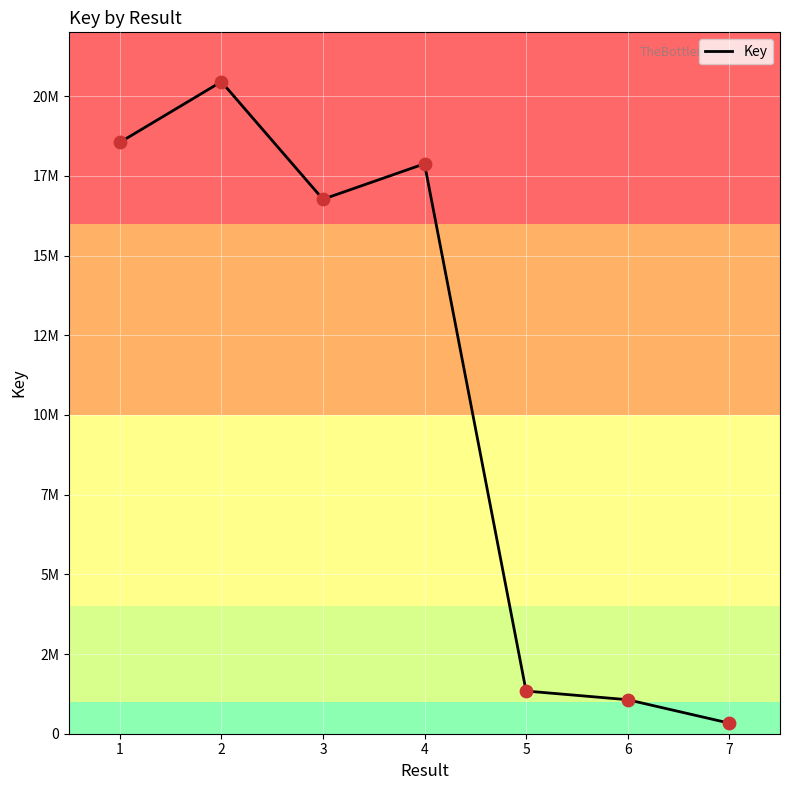

Which has a higher value, 7 or 5?

5